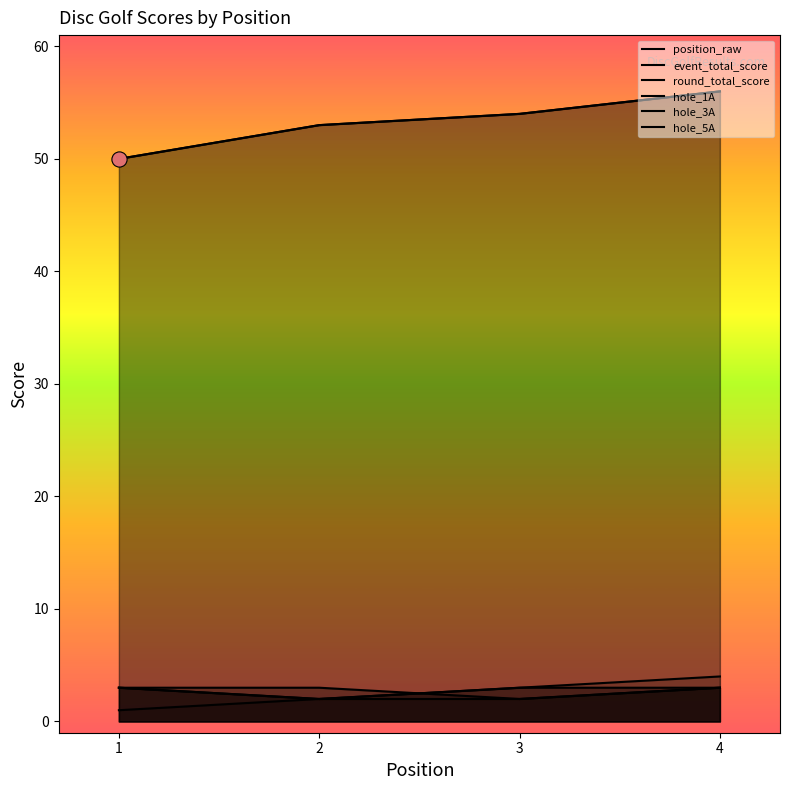

At how many categories does at least one series exceed 41?

4